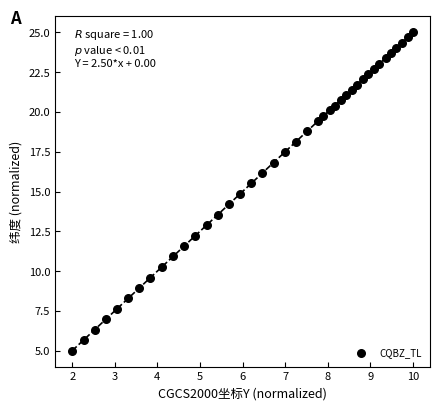

What is the range of X values (max minus min)?

8.0